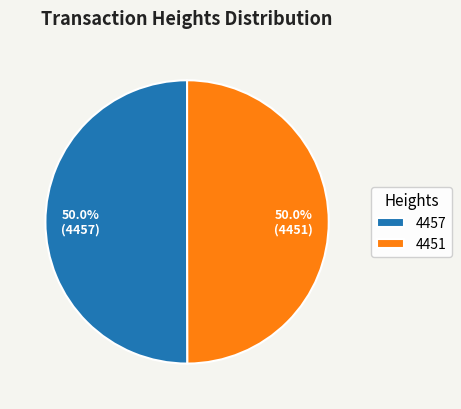

What percentage is NOT represented by 4457?

50.0%